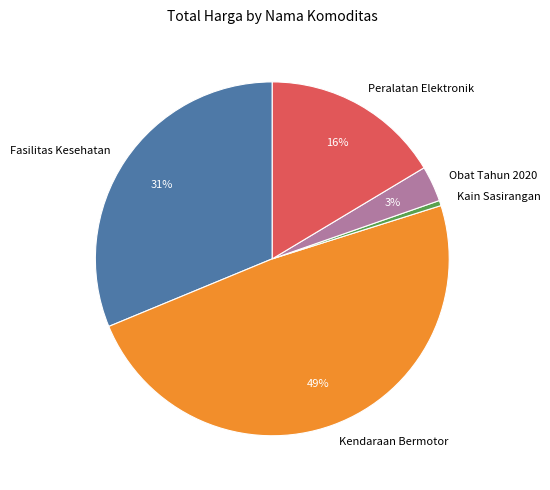

How many segments does this pie chart have?

5